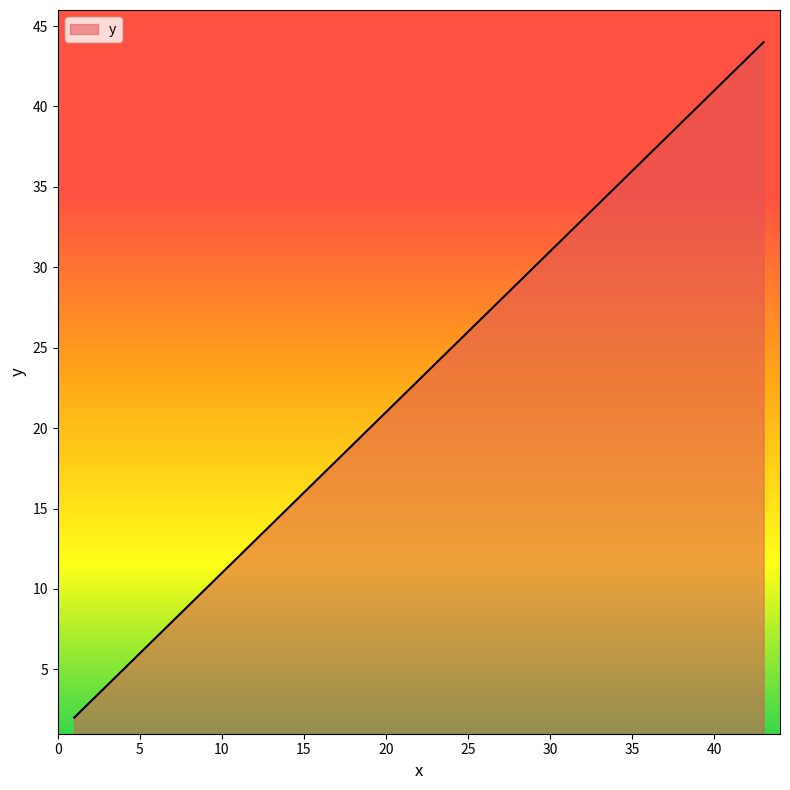

What is the maximum value shown in the chart?

44